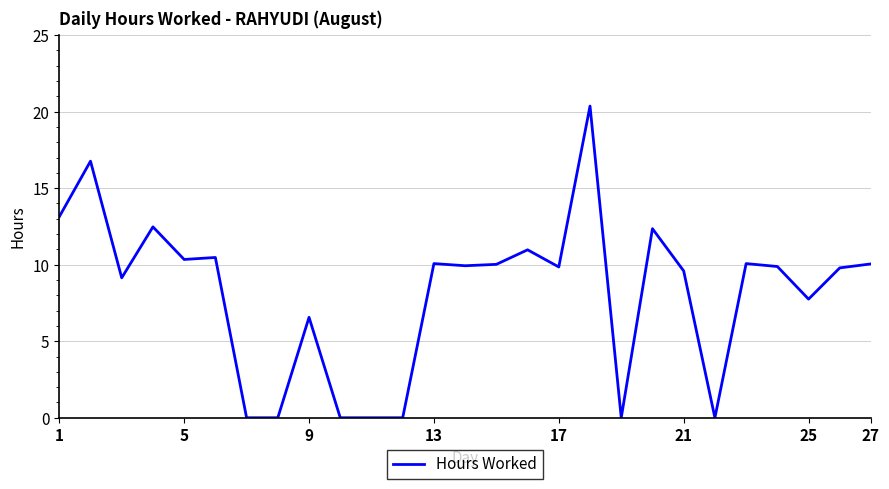

What is the greatest value displayed?

20.4